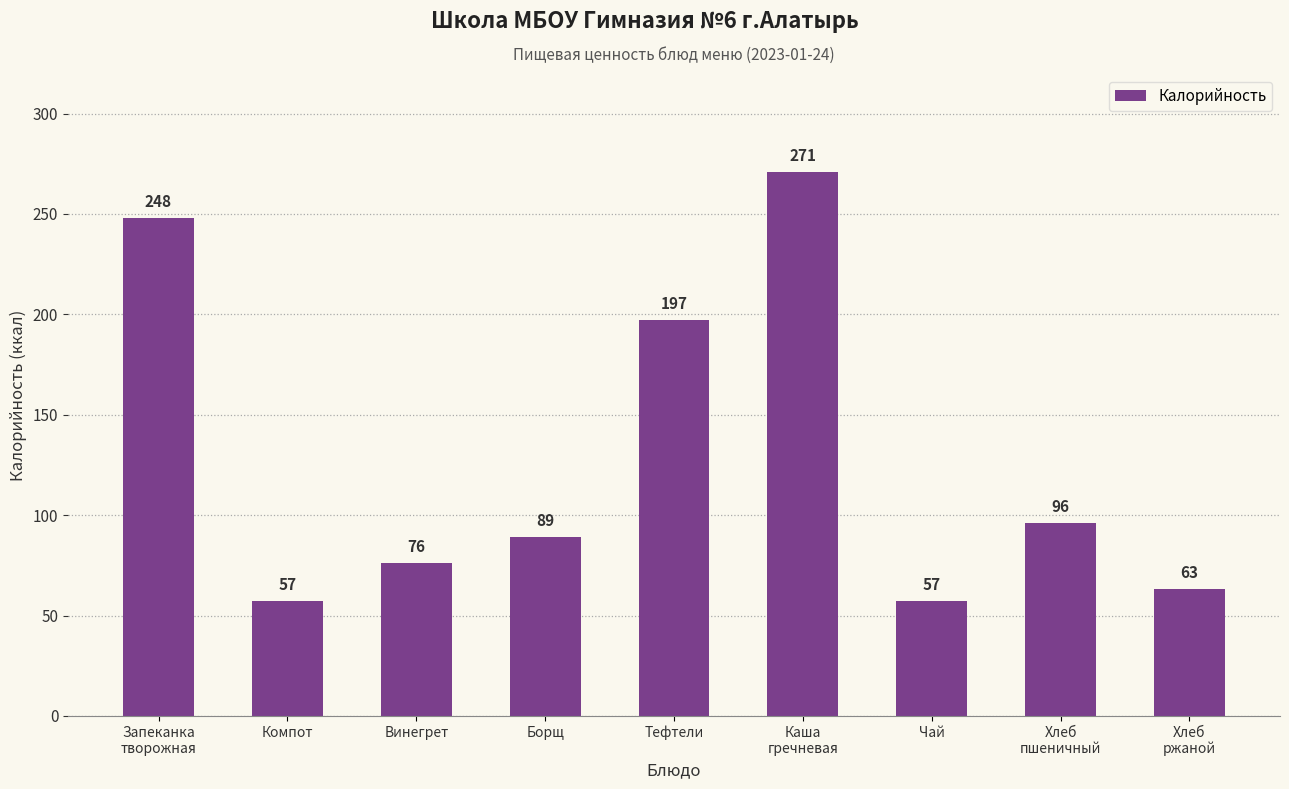

Approximately how many times larger is the value at Запеканка
творожная compared to Борщ?

2.8